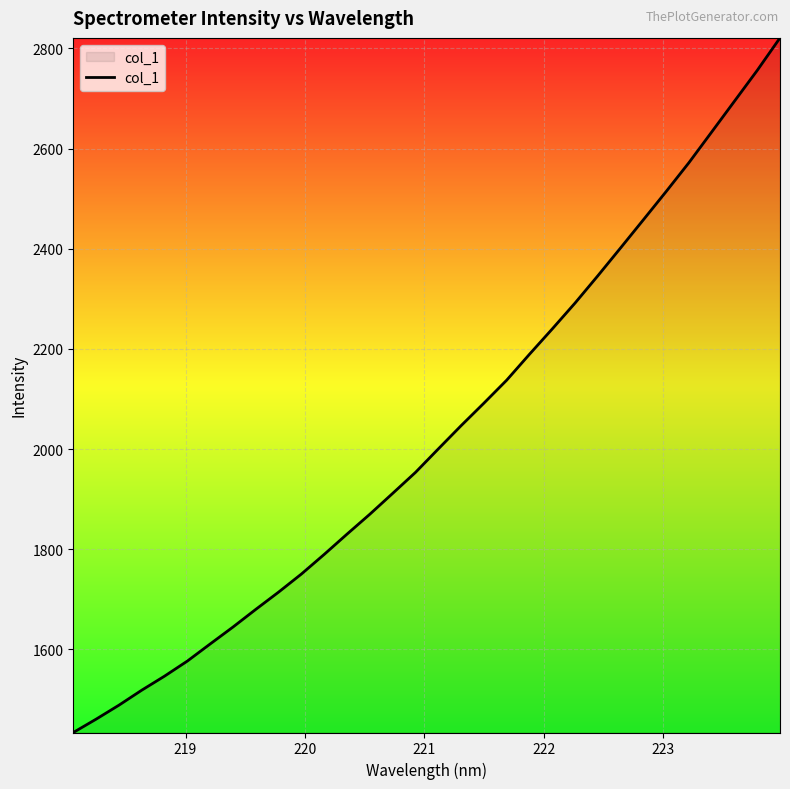

True or false: there are more than 0 points higher than both neighbors.

False